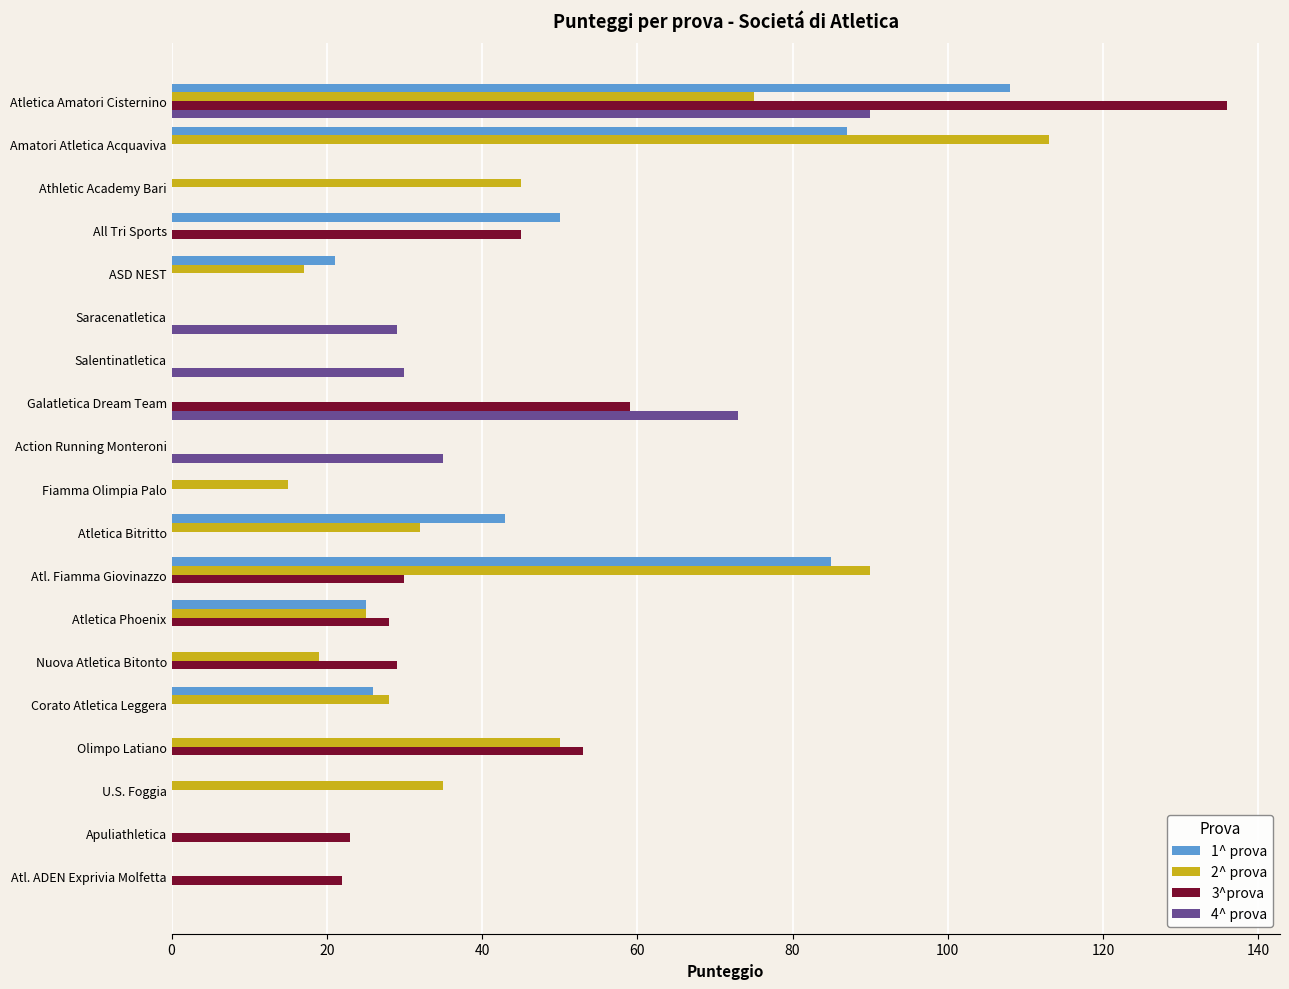

At which label is 3^prova closest to 68?

Galatletica Dream Team